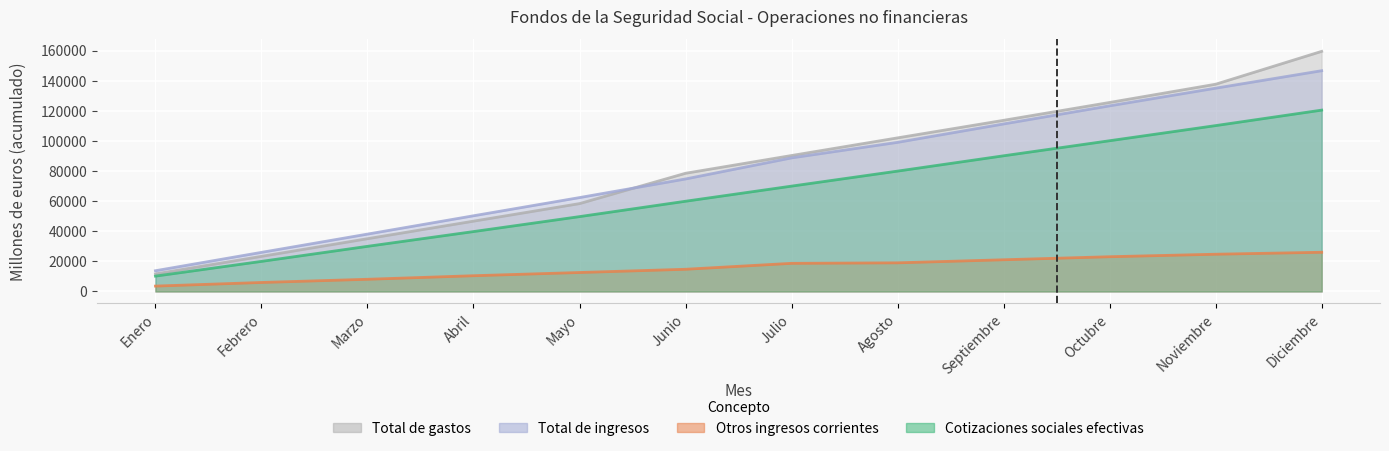

Reading left to right, extract all data points from this chart.

Cotizaciones sociales efectivas: 10202	19988	29990	39799	49739	59952	70000	79978	90153	100161	110214	120500
Otros ingresos corrientes: 3575	5979	8102	10465	12605	14753	18693	19028	21067	23086	24750	26052
Total de ingresos: 13782	25982	38115	50294	62386	74753	88763	99086	111310	123345	135075	146689
Total de gastos: 11650	23330	35060	46715	58379	78536	90339	102066	113722	125590	137703	159542